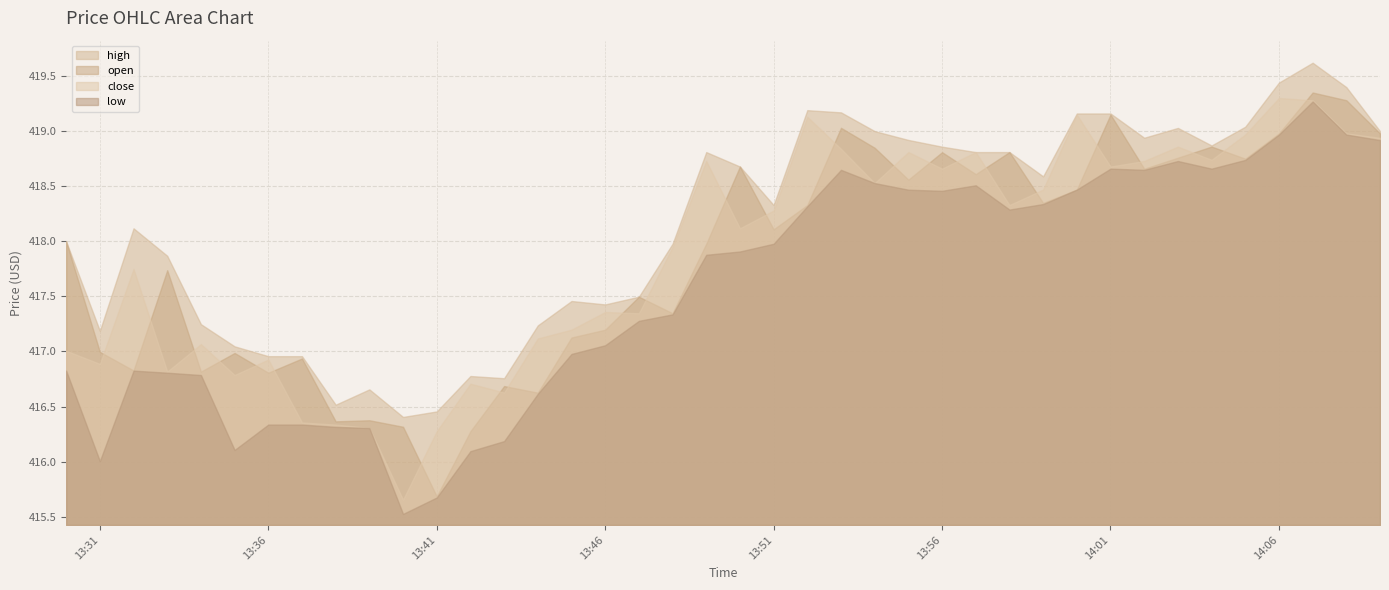

What is the difference between the highest and lowest values at 27?

0.3